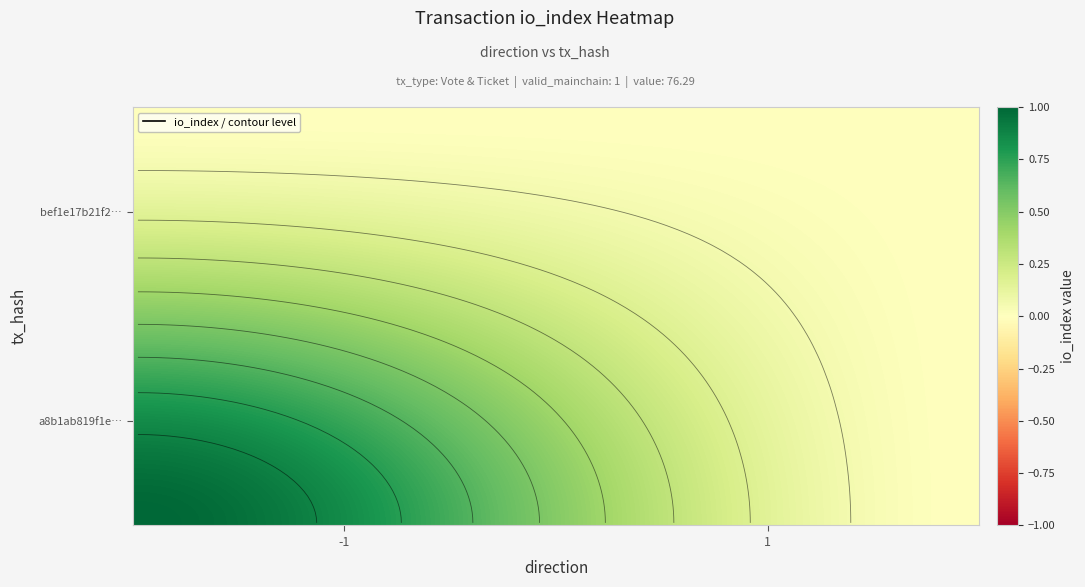

How many positive values does the a8b1ab819f1e595da9c480a91cf6d001bc20620 series have?

1